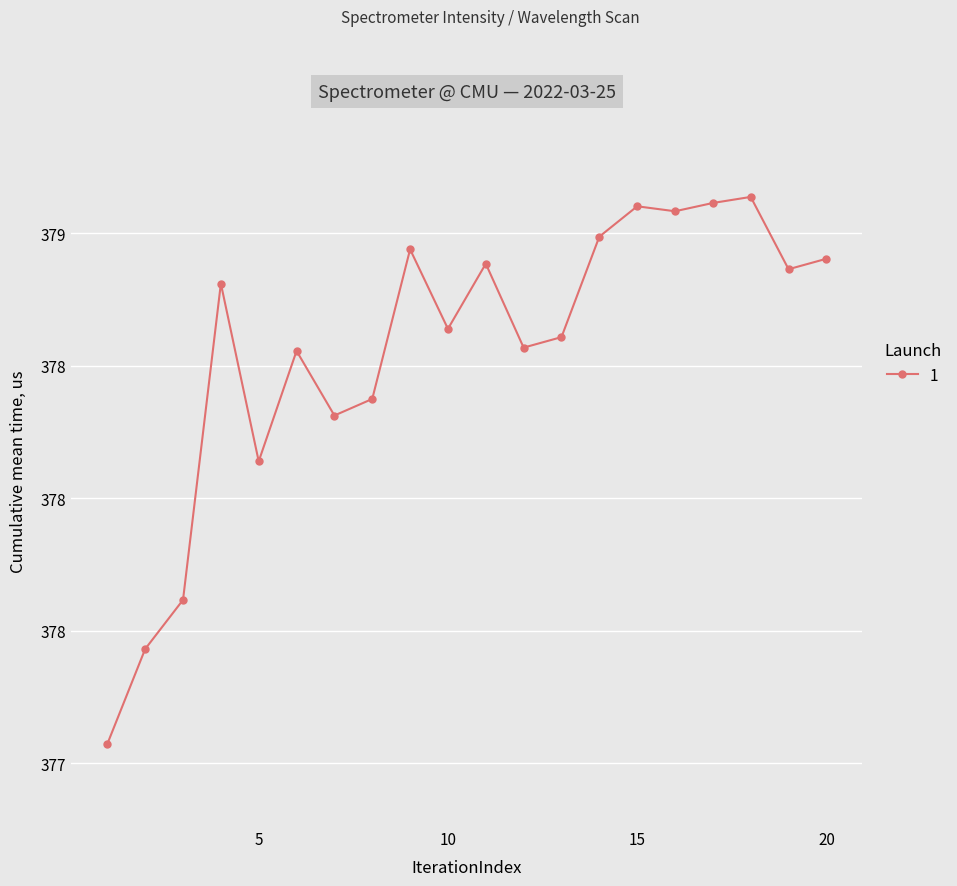

Is this an area chart (filled region under the line)?

No